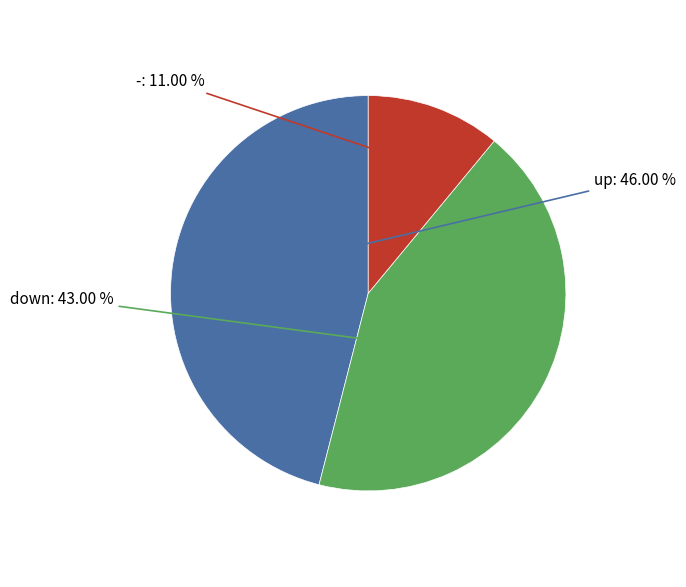

How many slices are in this pie chart?

3